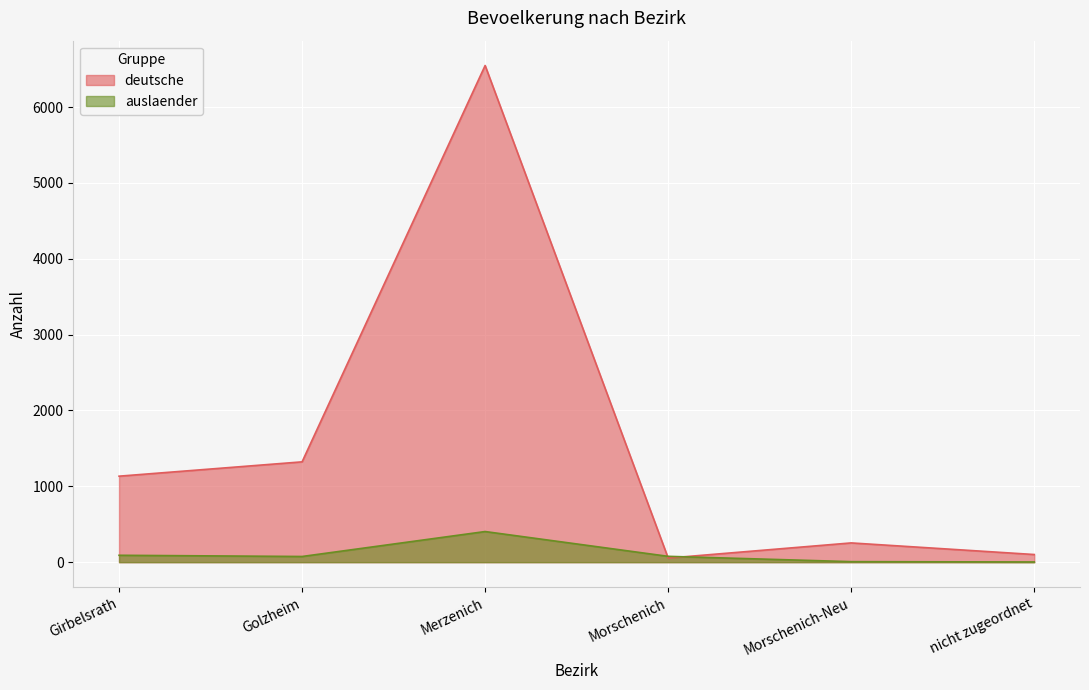

At which label is auslaender closest to 203?

Girbelsrath